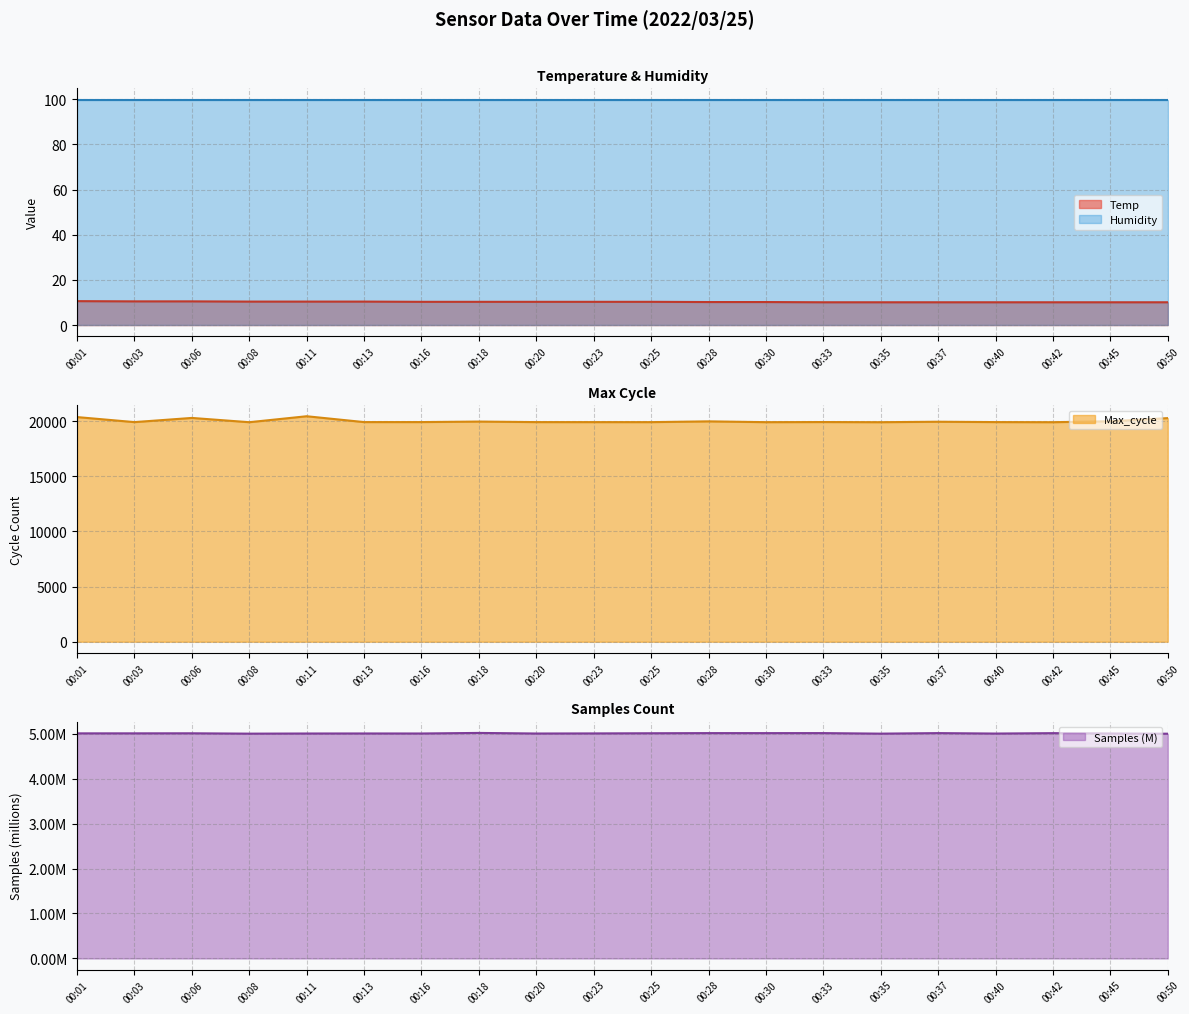

How many interior local valleys does the Samples series have?

6